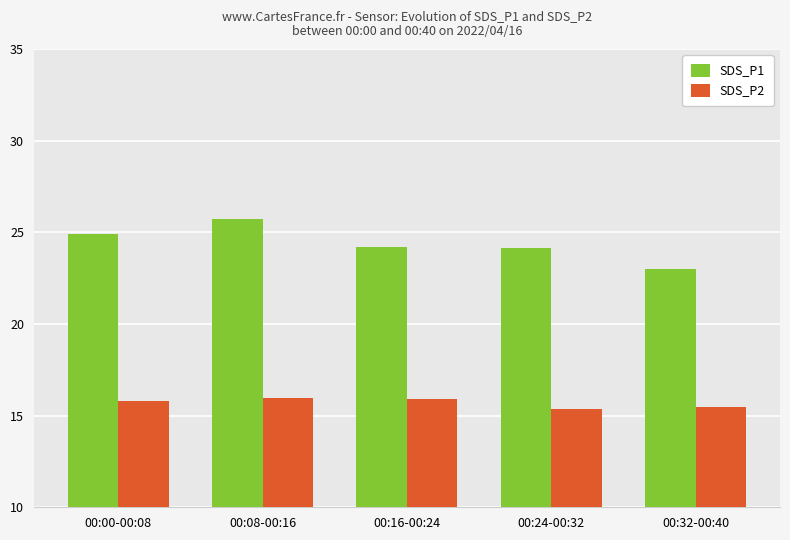

The SDS_P2 series shows 7.2 at 00:08-00:16. True or false?

False